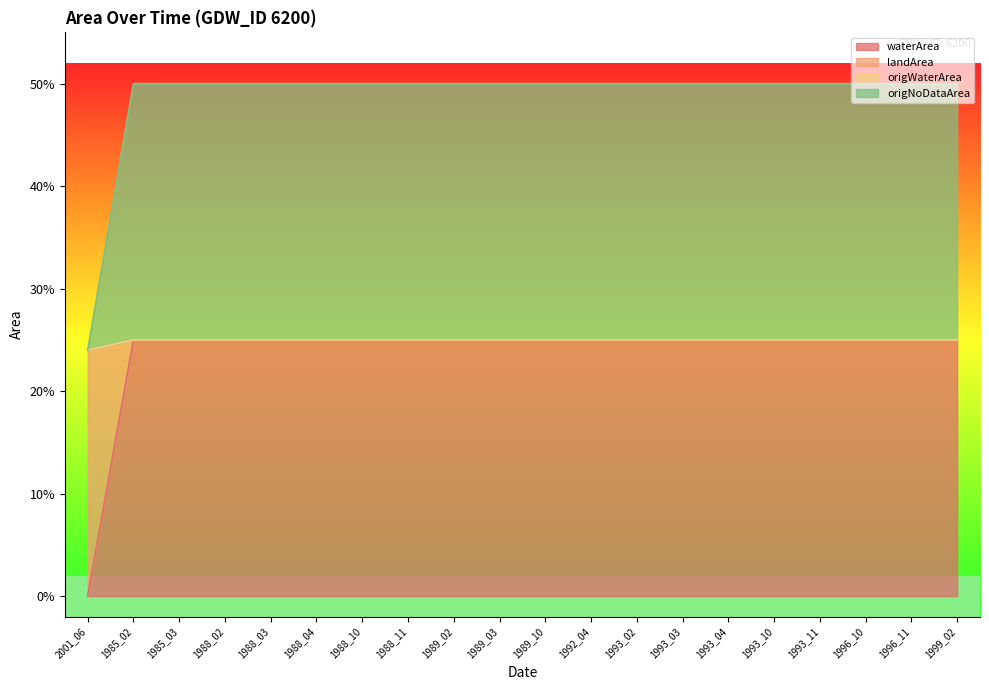

What is the difference between the highest and lowest values at 1989_03?

0.2